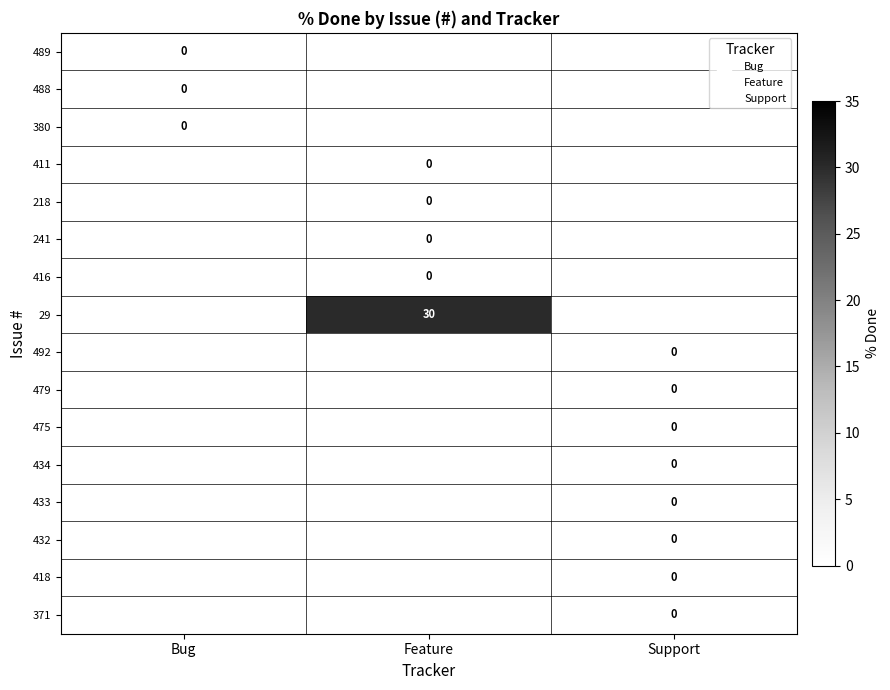

List the labels in order of 479 value, largest first.

Bug, Feature, Support